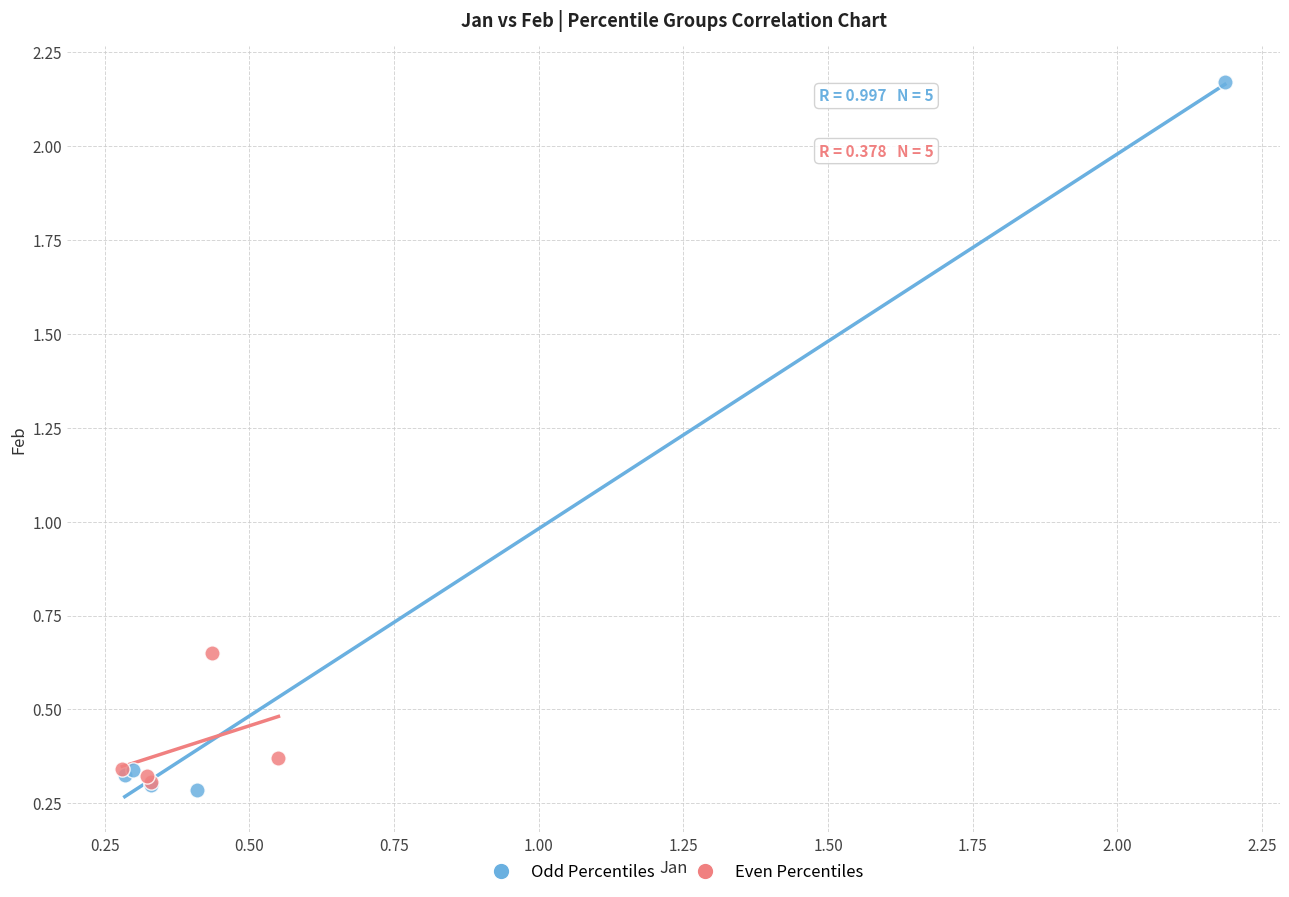

Which series contains the highest Y value?

Odd Percentiles